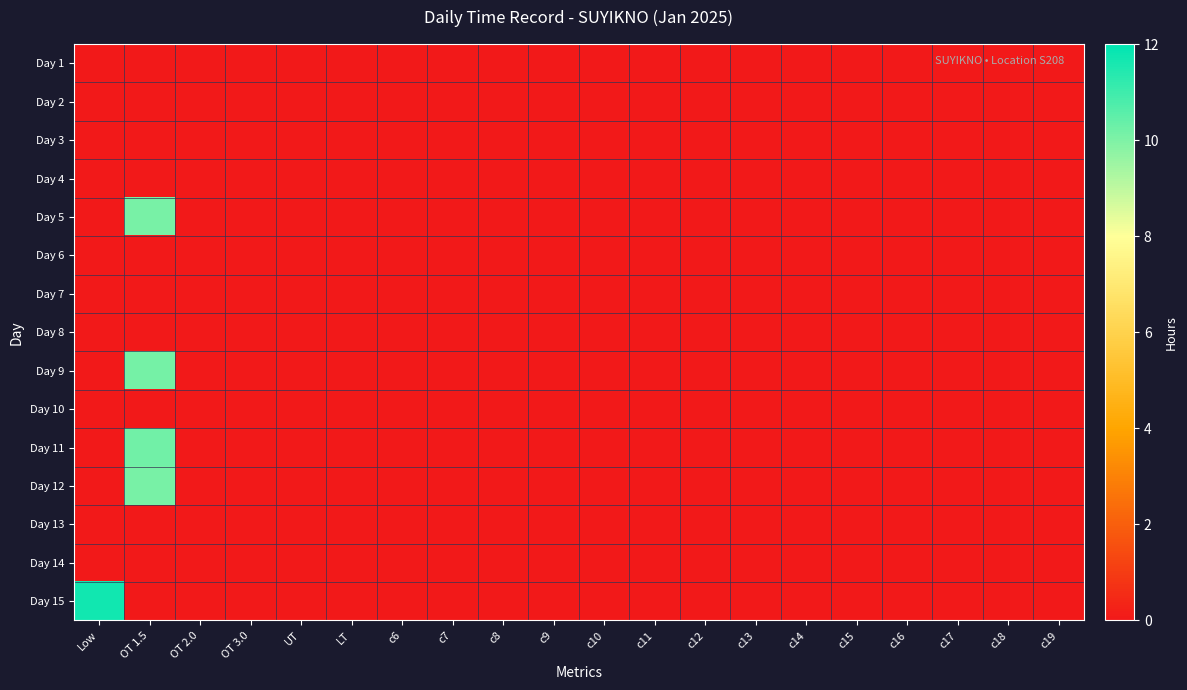

Reading right to left, list all the values displayed in this chart.

Day 1: c19=0.0	c18=0.0	c17=0.0	c16=0.0	c15=0.0	c14=0.0	c13=0.0	c12=0.0	c11=0.0	c10=0.0	c9=0.0	c8=0.0	c7=0.0	c6=0.0	LT=0.0	UT=0.0	OT 3.0=0.0	OT 2.0=0.0	OT 1.5=0.0	Low=0.0
Day 2: c19=0.0	c18=0.0	c17=0.0	c16=0.0	c15=0.0	c14=0.0	c13=0.0	c12=0.0	c11=0.0	c10=0.0	c9=0.0	c8=0.0	c7=0.0	c6=0.0	LT=0.0	UT=0.0	OT 3.0=0.0	OT 2.0=0.0	OT 1.5=0.0	Low=0.0
Day 3: c19=0.0	c18=0.0	c17=0.0	c16=0.0	c15=0.0	c14=0.0	c13=0.0	c12=0.0	c11=0.0	c10=0.0	c9=0.0	c8=0.0	c7=0.0	c6=0.0	LT=0.0	UT=0.0	OT 3.0=0.0	OT 2.0=0.0	OT 1.5=0.0	Low=0.0
Day 4: c19=0.0	c18=0.0	c17=0.0	c16=0.0	c15=0.0	c14=0.0	c13=0.0	c12=0.0	c11=0.0	c10=0.0	c9=0.0	c8=0.0	c7=0.0	c6=0.0	LT=0.0	UT=0.0	OT 3.0=0.0	OT 2.0=0.0	OT 1.5=0.0	Low=0.0
Day 5: c19=0.0	c18=0.0	c17=0.0	c16=0.0	c15=0.0	c14=0.0	c13=0.0	c12=0.0	c11=0.0	c10=0.0	c9=0.0	c8=0.0	c7=0.0	c6=0.0	LT=0.0	UT=0.0	OT 3.0=0.0	OT 2.0=0.0	OT 1.5=10.1	Low=0.0
Day 6: c19=0.0	c18=0.0	c17=0.0	c16=0.0	c15=0.0	c14=0.0	c13=0.0	c12=0.0	c11=0.0	c10=0.0	c9=0.0	c8=0.0	c7=0.0	c6=0.0	LT=0.0	UT=0.0	OT 3.0=0.0	OT 2.0=0.0	OT 1.5=0.0	Low=0.0
Day 7: c19=0.0	c18=0.0	c17=0.0	c16=0.0	c15=0.0	c14=0.0	c13=0.0	c12=0.0	c11=0.0	c10=0.0	c9=0.0	c8=0.0	c7=0.0	c6=0.0	LT=0.0	UT=0.0	OT 3.0=0.0	OT 2.0=0.0	OT 1.5=0.0	Low=0.0
Day 8: c19=0.0	c18=0.0	c17=0.0	c16=0.0	c15=0.0	c14=0.0	c13=0.0	c12=0.0	c11=0.0	c10=0.0	c9=0.0	c8=0.0	c7=0.0	c6=0.0	LT=0.0	UT=0.0	OT 3.0=0.0	OT 2.0=0.0	OT 1.5=0.0	Low=0.0
Day 9: c19=0.0	c18=0.0	c17=0.0	c16=0.0	c15=0.0	c14=0.0	c13=0.0	c12=0.0	c11=0.0	c10=0.0	c9=0.0	c8=0.0	c7=0.0	c6=0.0	LT=0.0	UT=0.0	OT 3.0=0.0	OT 2.0=0.0	OT 1.5=10.1	Low=0.0
Day 10: c19=0.0	c18=0.0	c17=0.0	c16=0.0	c15=0.0	c14=0.0	c13=0.0	c12=0.0	c11=0.0	c10=0.0	c9=0.0	c8=0.0	c7=0.0	c6=0.0	LT=0.0	UT=0.0	OT 3.0=0.0	OT 2.0=0.0	OT 1.5=0.0	Low=0.0
Day 11: c19=0.0	c18=0.0	c17=0.0	c16=0.0	c15=0.0	c14=0.0	c13=0.0	c12=0.0	c11=0.0	c10=0.0	c9=0.0	c8=0.0	c7=0.0	c6=0.0	LT=0.0	UT=0.0	OT 3.0=0.0	OT 2.0=0.0	OT 1.5=10.2	Low=0.0
Day 12: c19=0.0	c18=0.0	c17=0.0	c16=0.0	c15=0.0	c14=0.0	c13=0.0	c12=0.0	c11=0.0	c10=0.0	c9=0.0	c8=0.0	c7=0.0	c6=0.0	LT=0.0	UT=0.0	OT 3.0=0.0	OT 2.0=0.0	OT 1.5=10.1	Low=0.0
Day 13: c19=0.0	c18=0.0	c17=0.0	c16=0.0	c15=0.0	c14=0.0	c13=0.0	c12=0.0	c11=0.0	c10=0.0	c9=0.0	c8=0.0	c7=0.0	c6=0.0	LT=0.0	UT=0.0	OT 3.0=0.0	OT 2.0=0.0	OT 1.5=0.0	Low=0.0
Day 14: c19=0.0	c18=0.0	c17=0.0	c16=0.0	c15=0.0	c14=0.0	c13=0.0	c12=0.0	c11=0.0	c10=0.0	c9=0.0	c8=0.0	c7=0.0	c6=0.0	LT=0.0	UT=0.0	OT 3.0=0.0	OT 2.0=0.0	OT 1.5=0.0	Low=0.0
Day 15: c19=0.0	c18=0.0	c17=0.0	c16=0.0	c15=0.0	c14=0.0	c13=0.0	c12=0.0	c11=0.0	c10=0.0	c9=0.0	c8=0.0	c7=0.0	c6=0.0	LT=0.0	UT=0.0	OT 3.0=0.0	OT 2.0=0.0	OT 1.5=0.0	Low=11.7